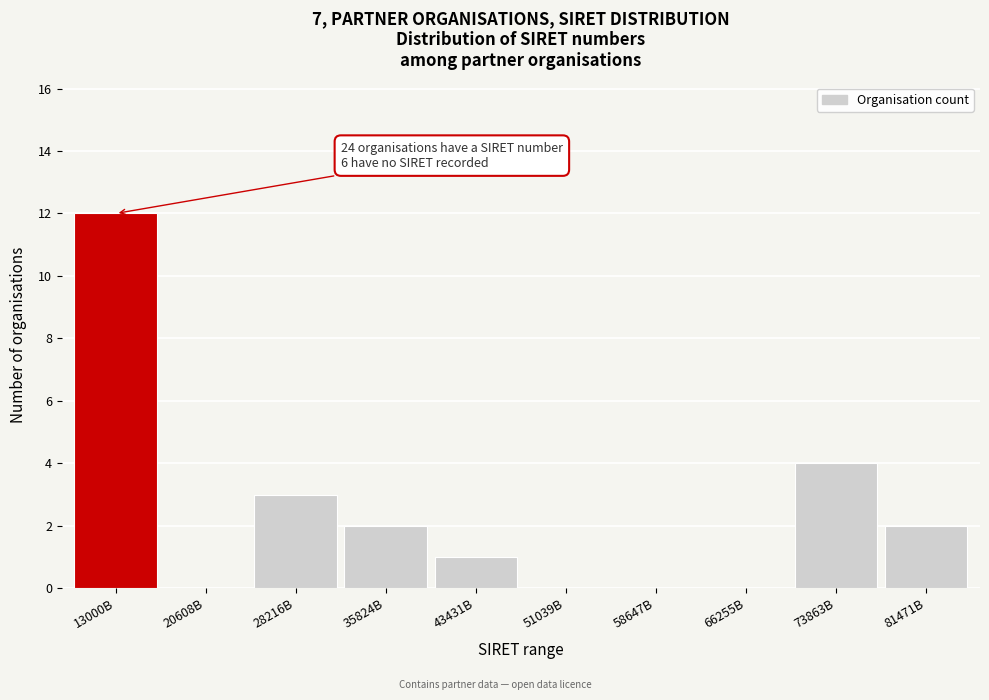

Reading left to right, transcribe all the data shown in this chart.

13000B=12	20608B=0	28216B=3	35824B=2	43431B=1	51039B=0	58647B=0	66255B=0	73863B=4	81471B=2